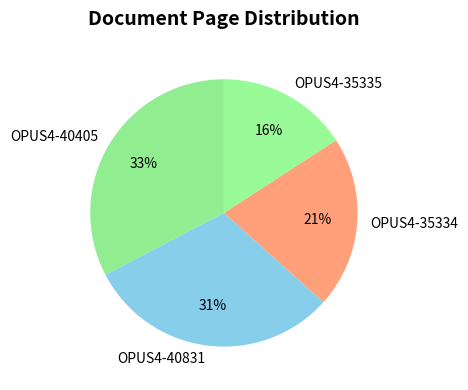

How many segments does this pie chart have?

4